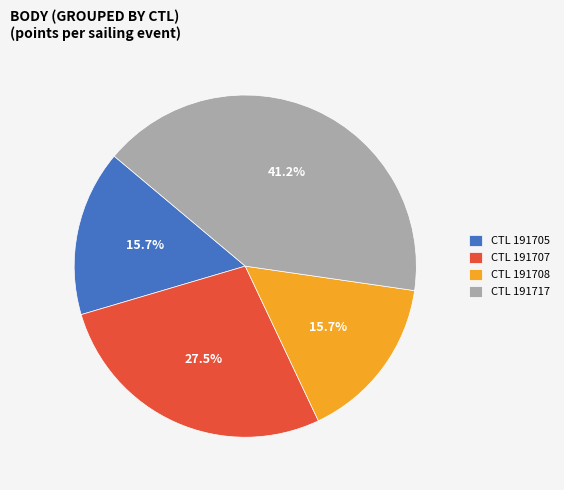

Which slice is the largest?

CTL 191717